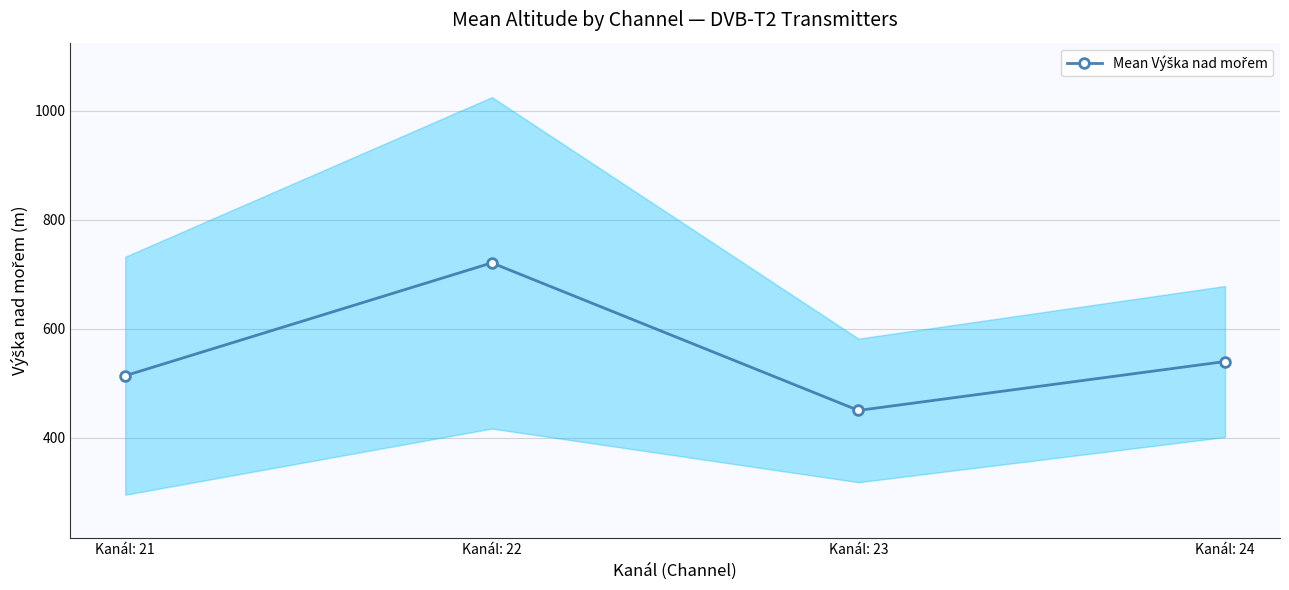

What is the value of the 3rd point from the left?

449.7